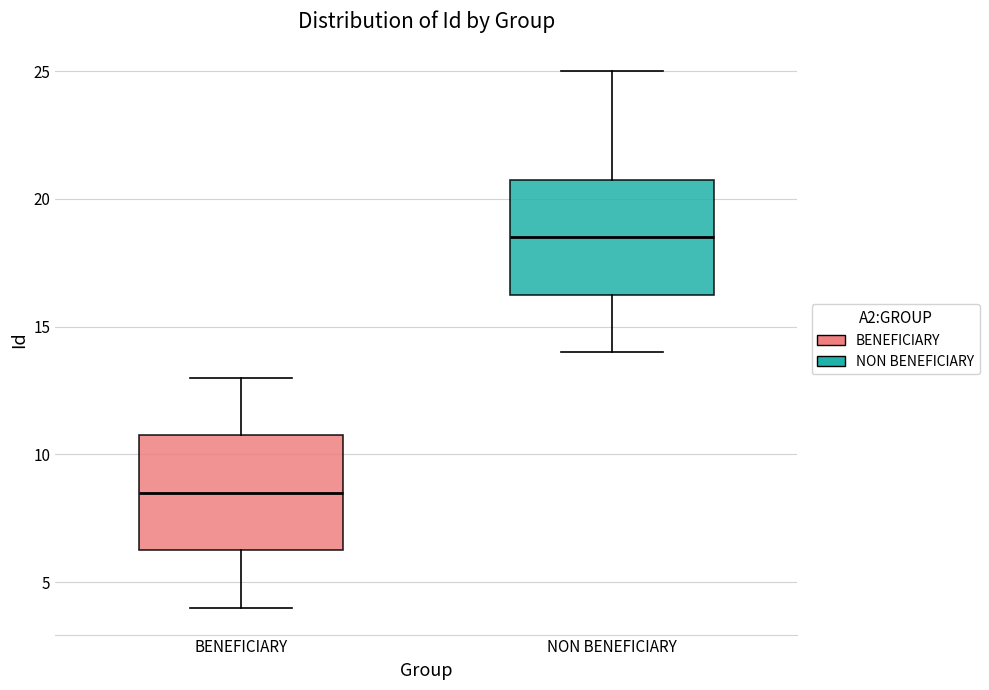

Reading left to right, transcribe this box plot: for each box, give where its median line is, the range the box spans, and where its two whiskers end, as read against the y-axis. The values are not printed on the chart, so give them approximately, as read against the axis.

BENEFICIARY: median 8.5, box 6.5 to 11.0, whiskers 4.0 to 13.0
NON BENEFICIARY: median 18.5, box 16.5 to 21.0, whiskers 14.0 to 25.0